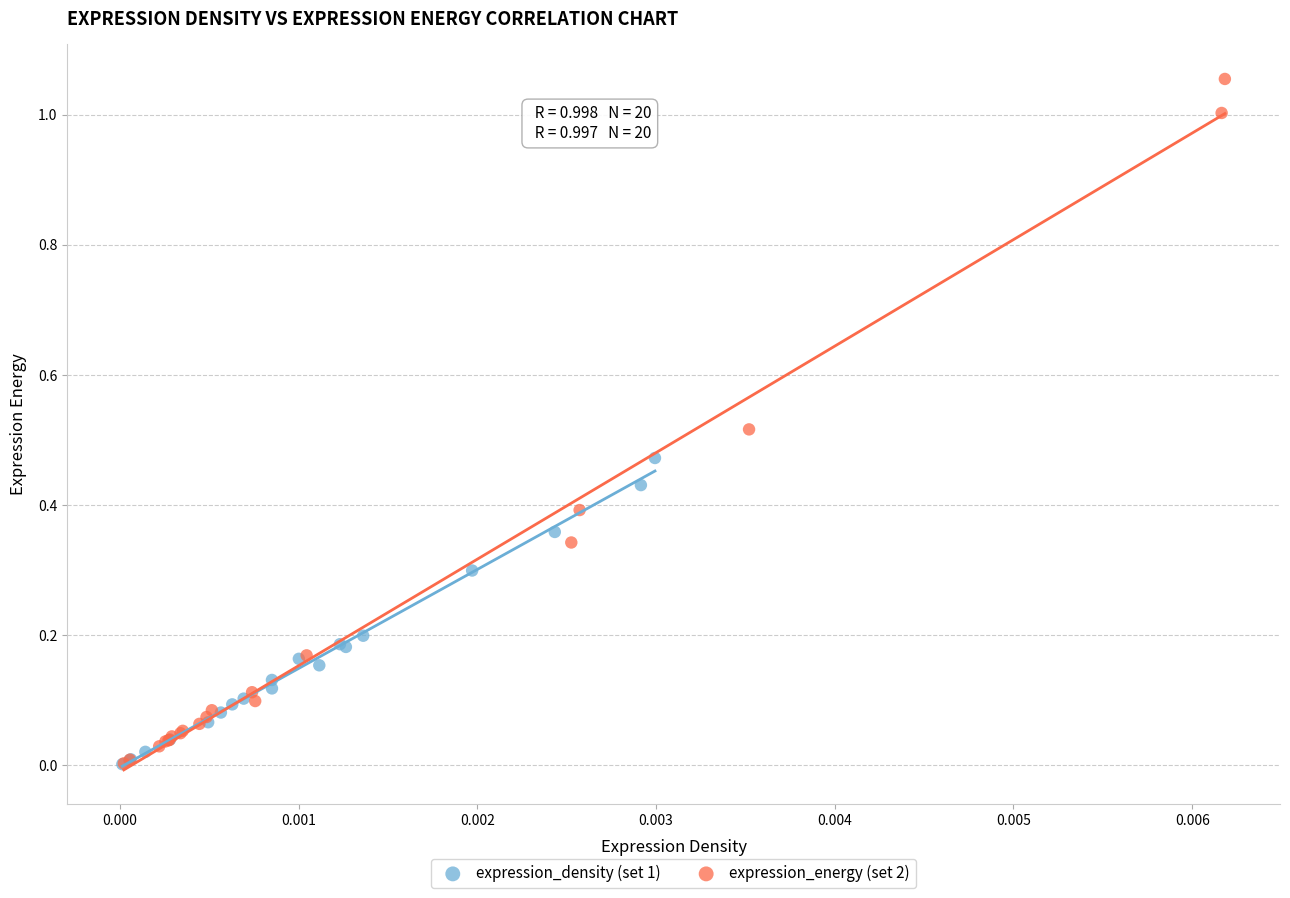

Which series contains the highest Y value?

expression_energy (set 2)